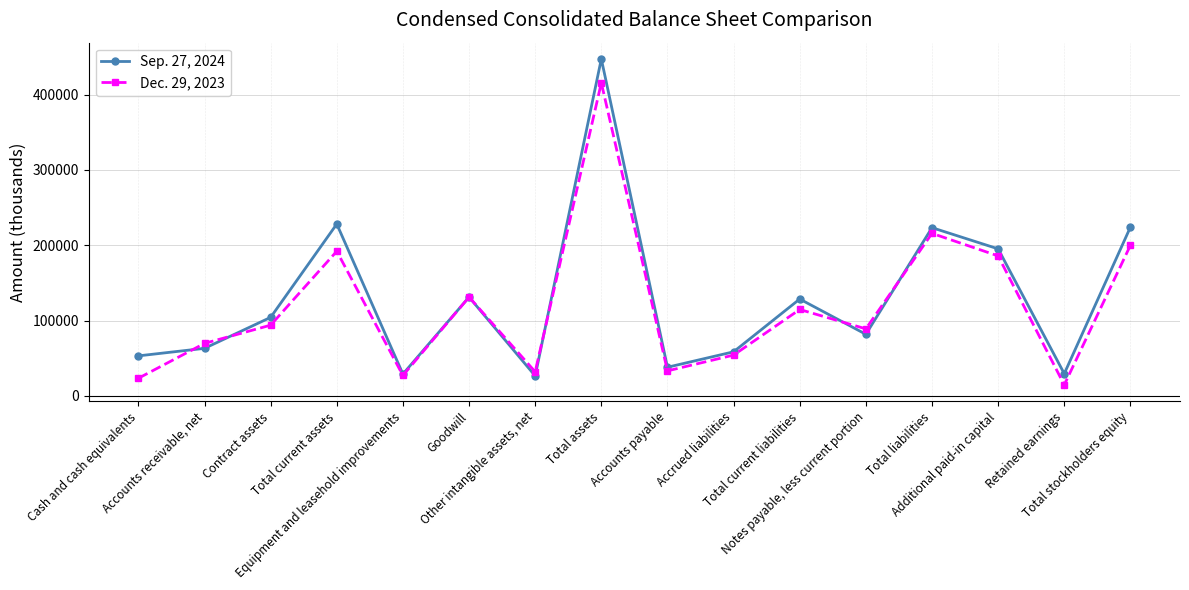

Rank the categories by Sep. 27, 2024 value from lowest to highest.

Other intangible assets, net, Equipment and leasehold improvements, Retained earnings, Accounts payable, Cash and cash equivalents, Accrued liabilities, Accounts receivable, net, Notes payable, less current portion, Contract assets, Total current liabilities, Goodwill, Additional paid-in capital, Total liabilities, Total stockholders equity, Total current assets, Total assets